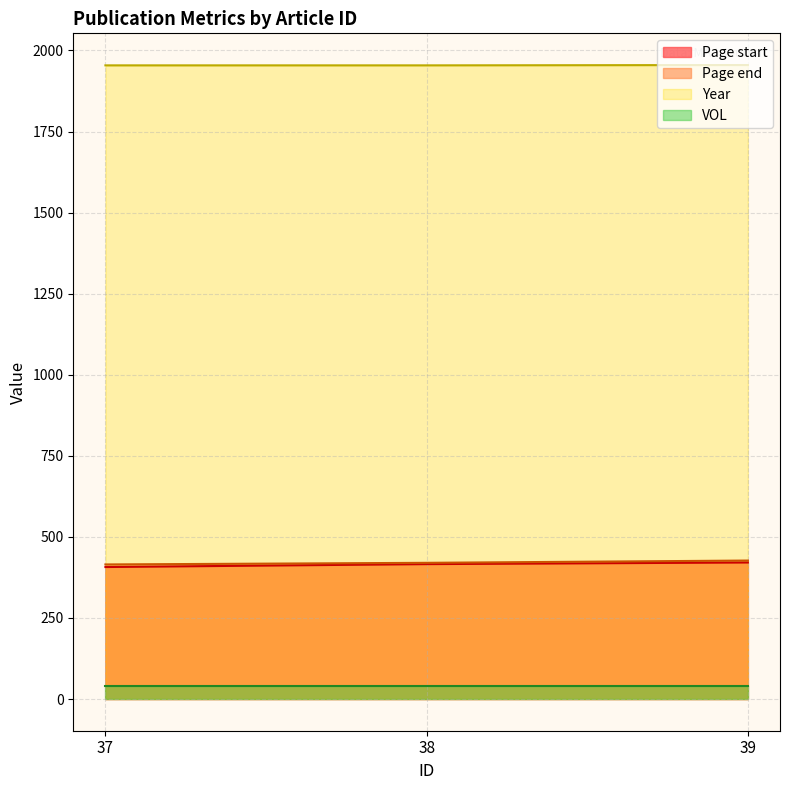

Rank the categories by Page start value from lowest to highest.

37, 38, 39